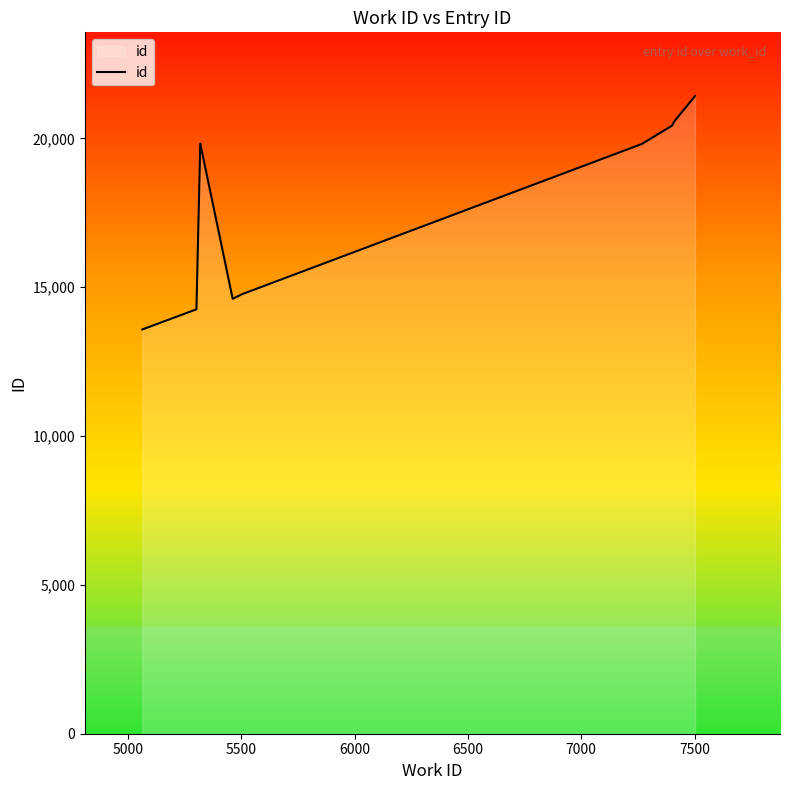

What is the difference between the maximum and minimum values?

7840